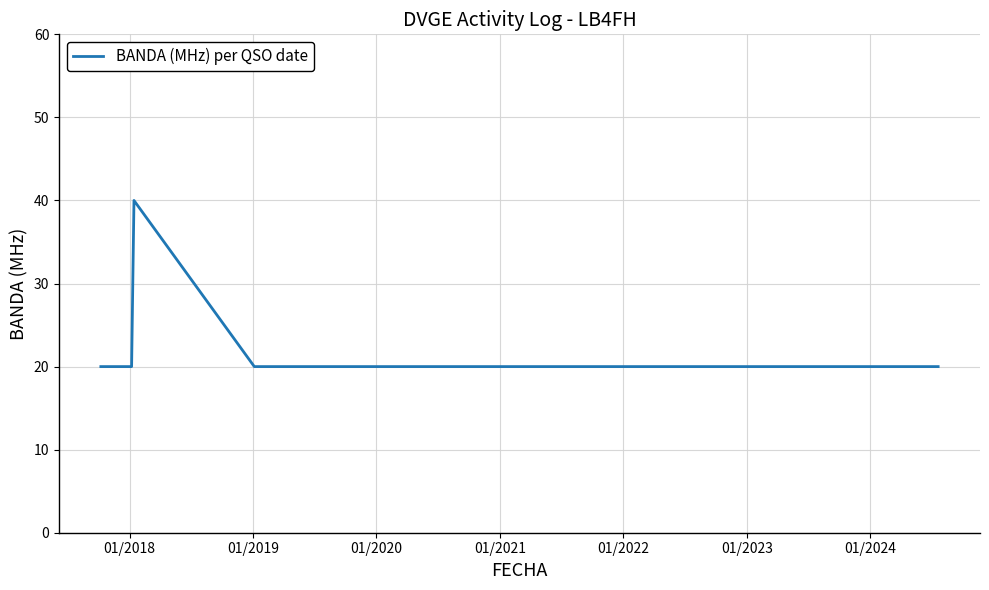

What is the smallest value displayed?

20